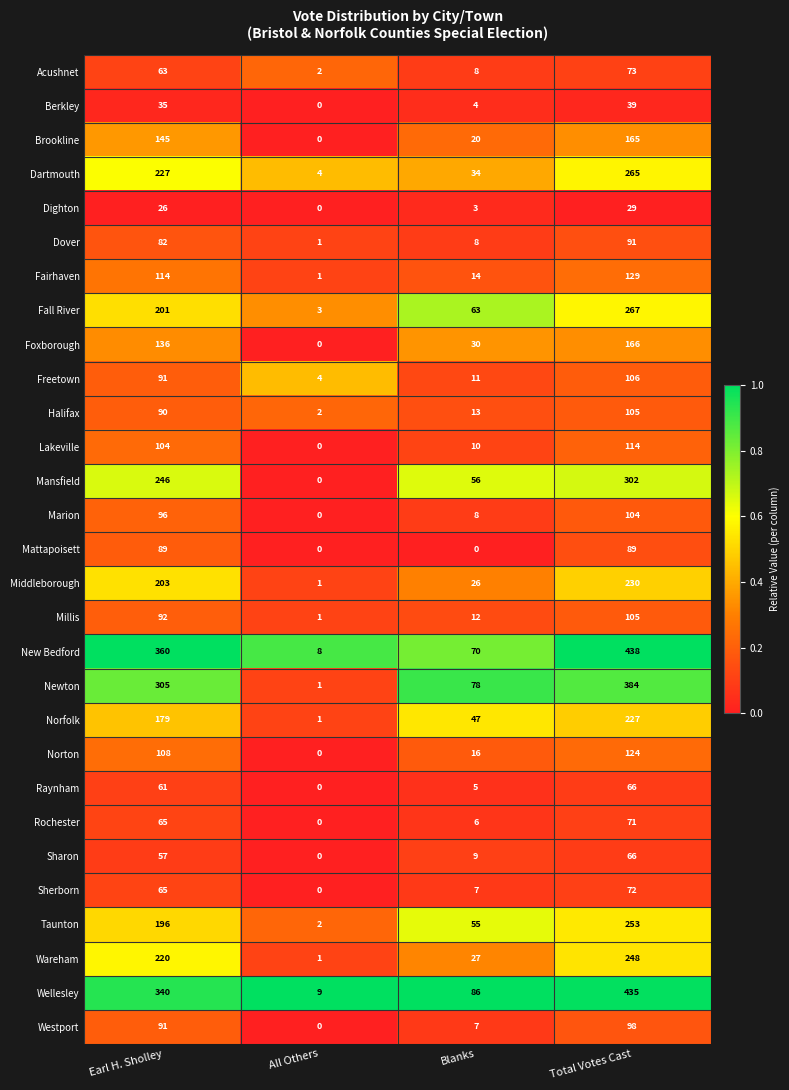

At which category does the chart reach its peak across all series?

Total Votes Cast